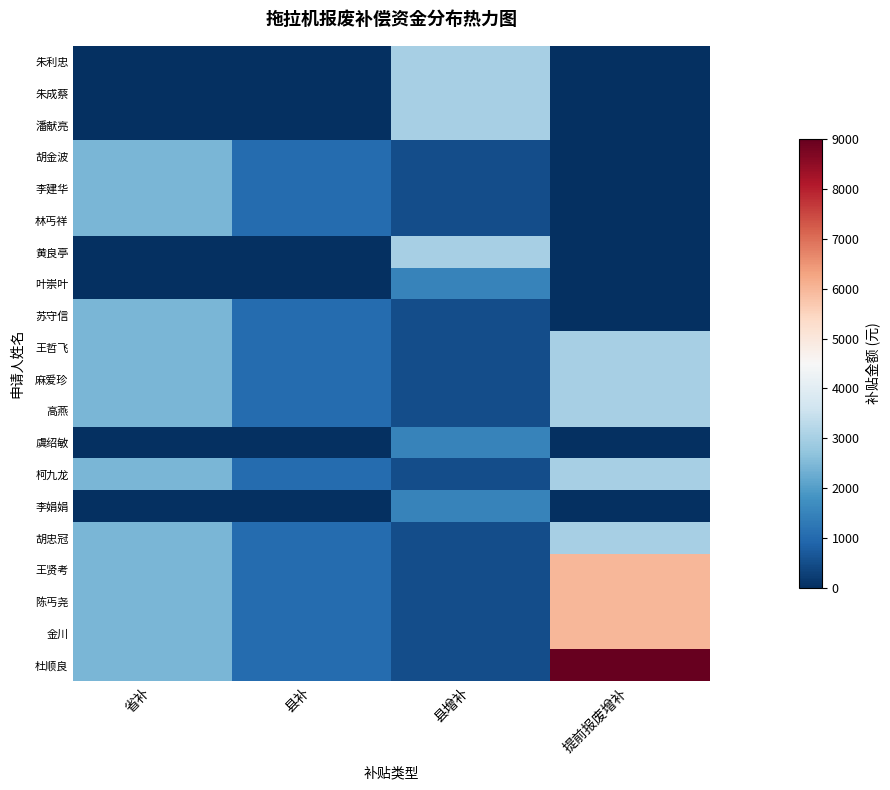

Which has a higher value, 县增补 or 提前报废增补?

县增补